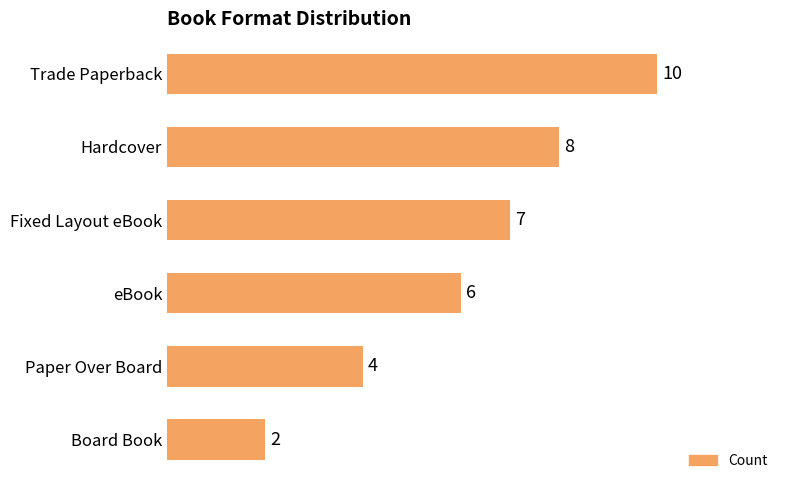

What is the difference between the maximum and minimum values?

8